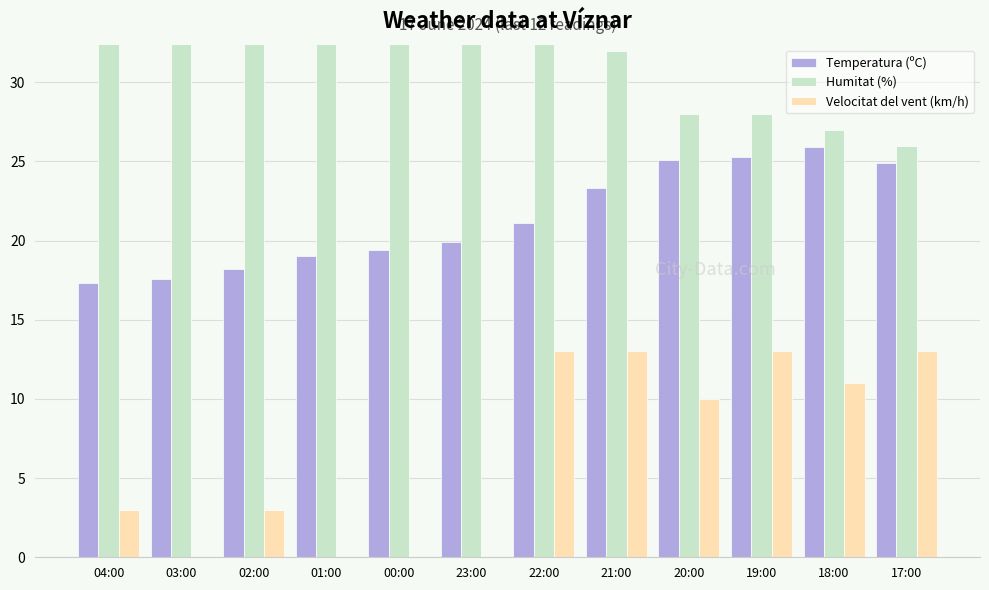

Rank the categories by Humitat (%) value from highest to lowest.

04:00, 03:00, 01:00, 02:00, 00:00, 23:00, 22:00, 21:00, 20:00, 19:00, 18:00, 17:00